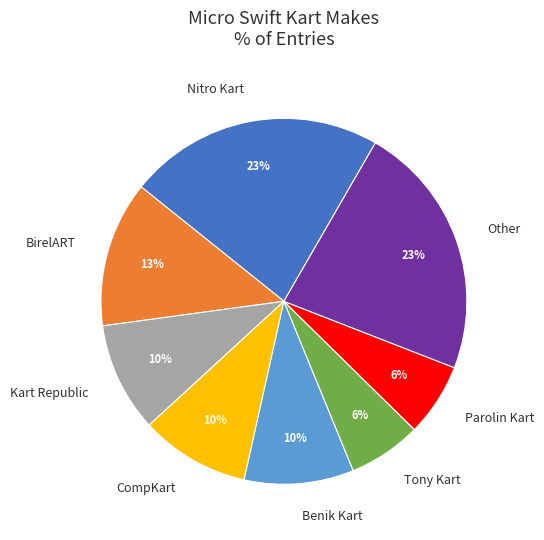

Count the number of slices in the pie.

8